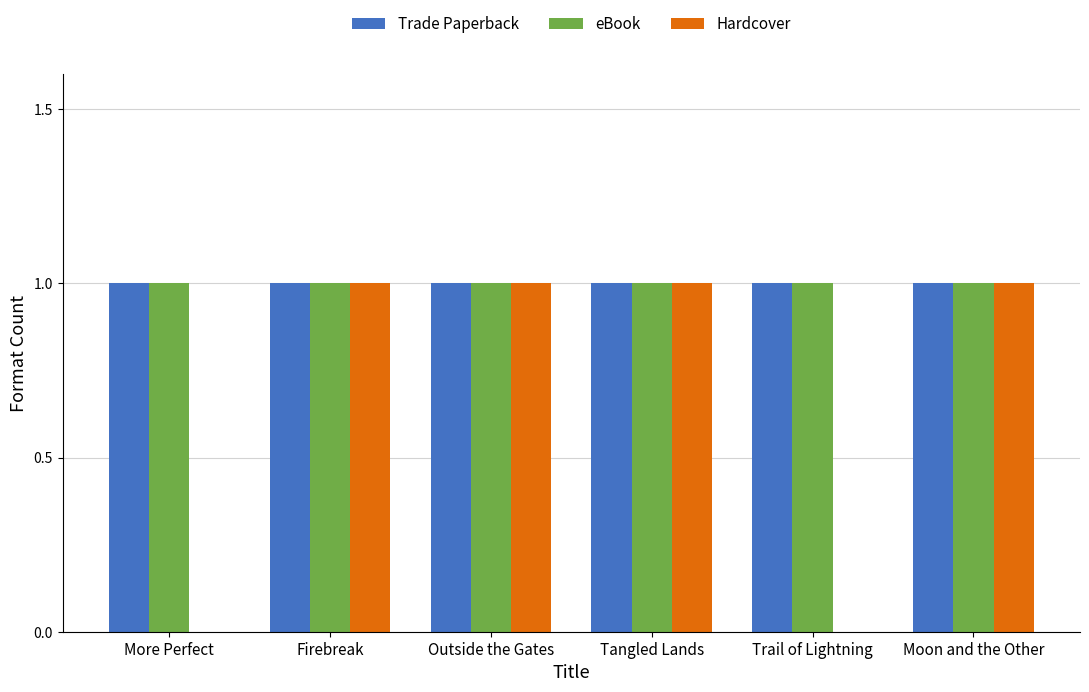

The value of Trade Paperback at Firebreak is 1. True or false?

True